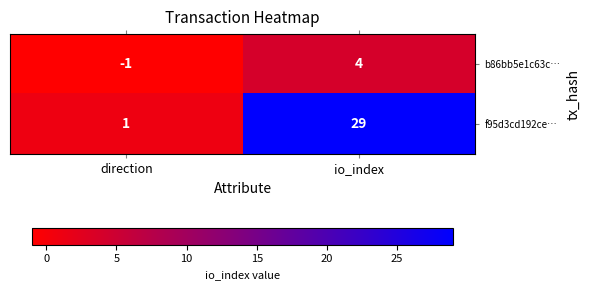

How many categories are shown in the chart?

2